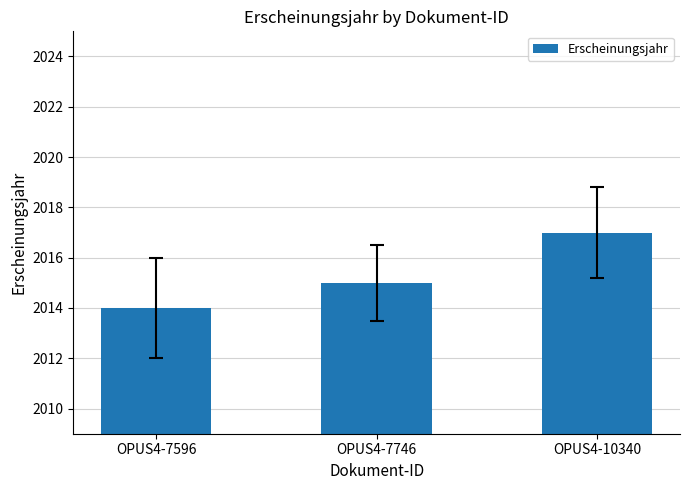

What is the difference between the maximum and minimum values?

3